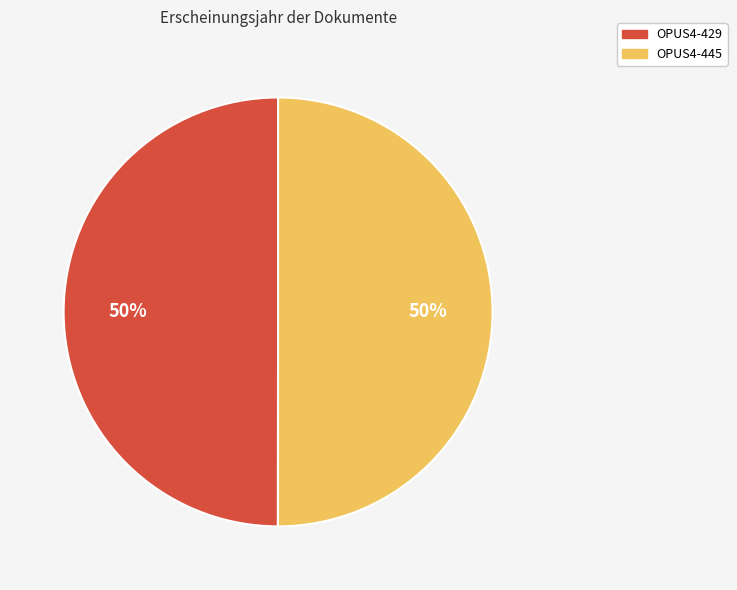

Approximately how many times larger is the value at OPUS4-429 compared to OPUS4-445?

1.0